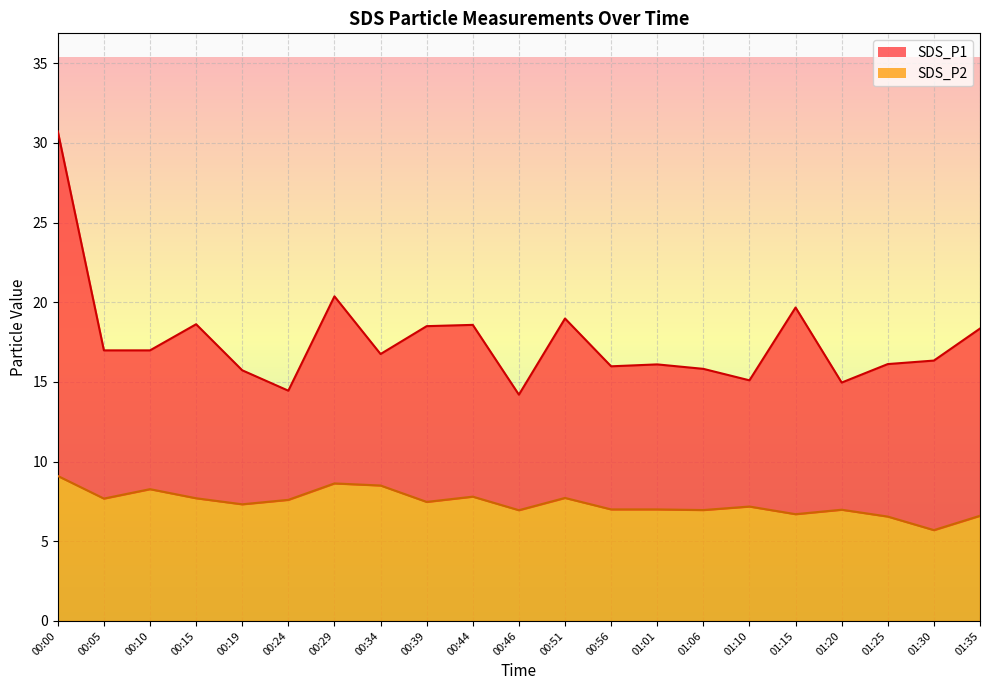

What is the label of the 12th point from the right?

00:44